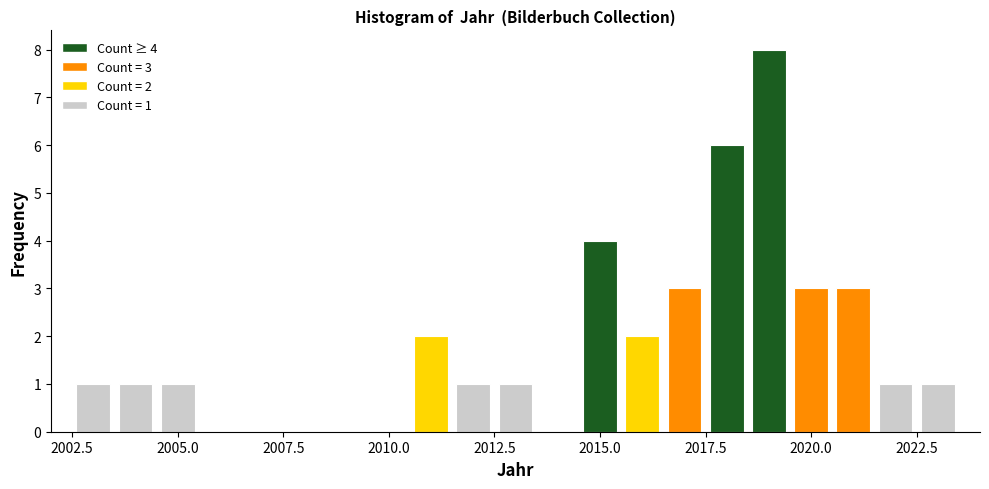

Around what value on the x-axis is the tallest bar? Give the approximate position of its centre, as read against the axis.

2019.0